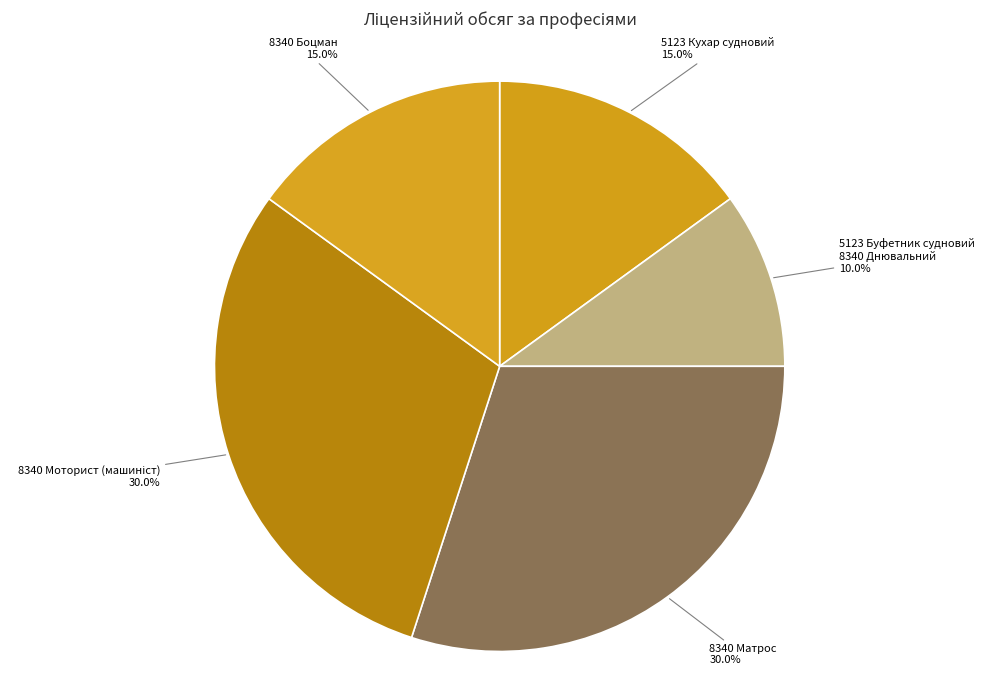

What percentage is the 8340 Матрос slice, to the nearest percent?

30%